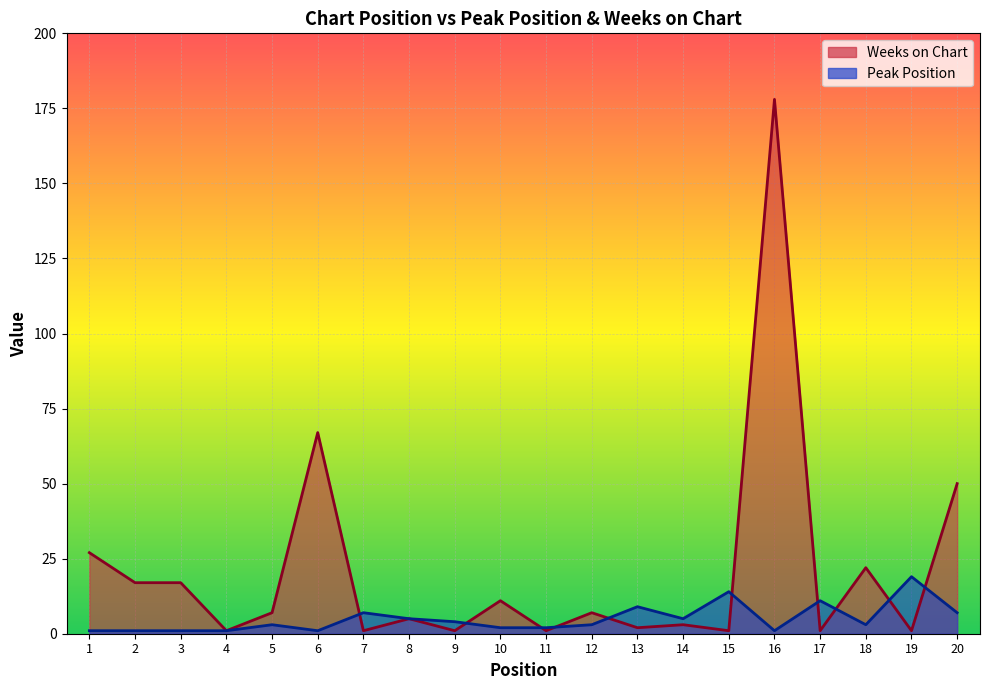

What is the value of the Peak Position point at the 11th from the left?

2